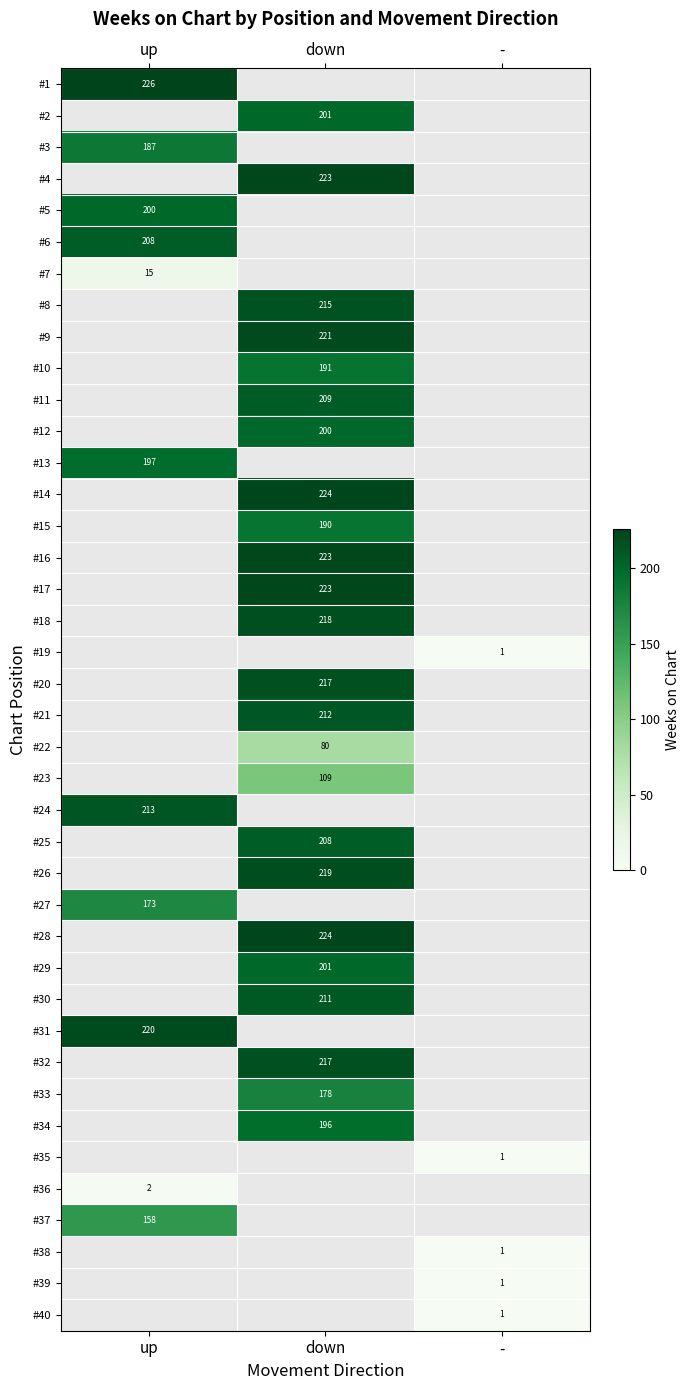

Is it true that #21 equals 212 at down?

True